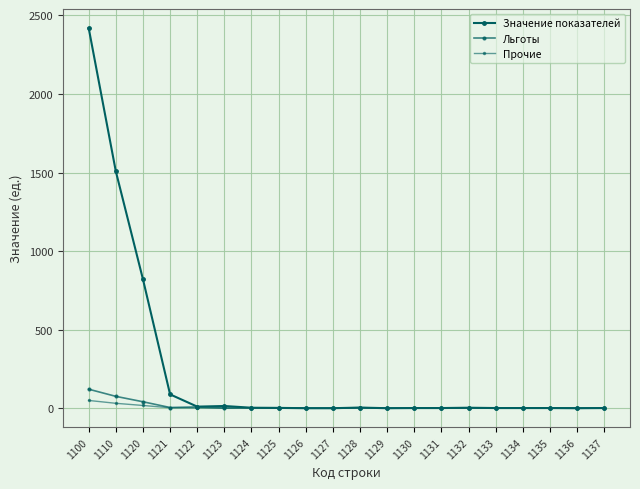

Which series has the largest range (max minus min)?

Значение показателей